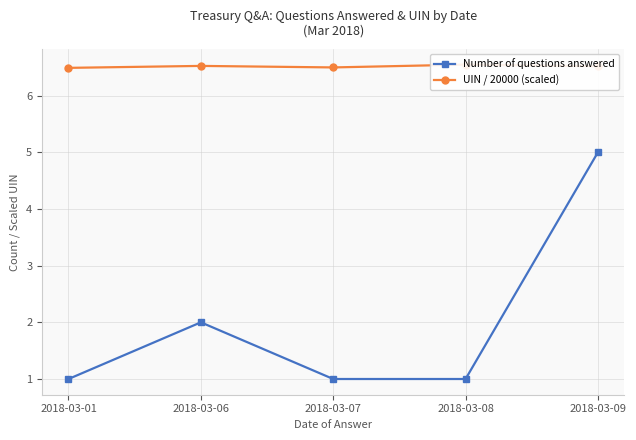

What is the average value of the UIN / 20000 (scaled) series?

6.5